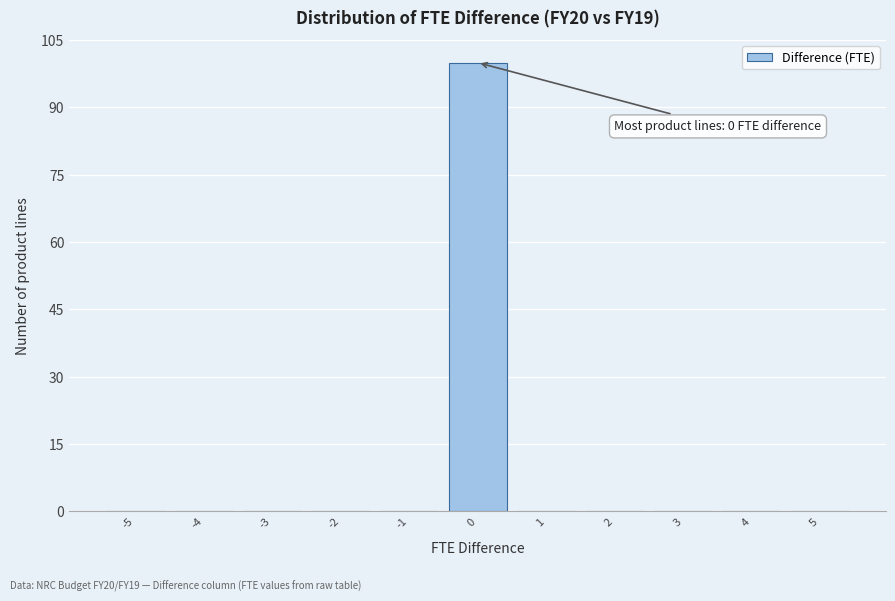

Which range on the x-axis has the tallest bar?

-0.5 to 0.5